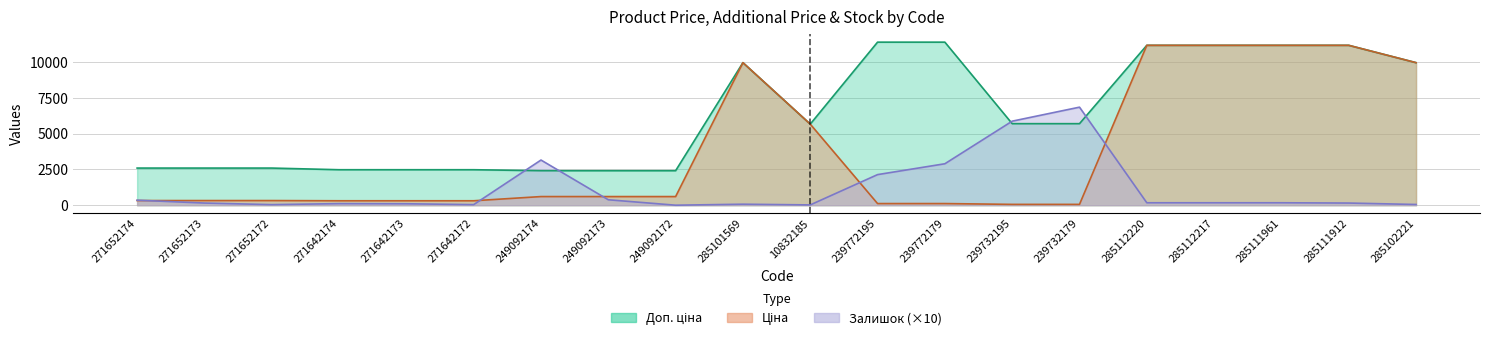

At which label is Доп. ціна closest to 6912?

239732195